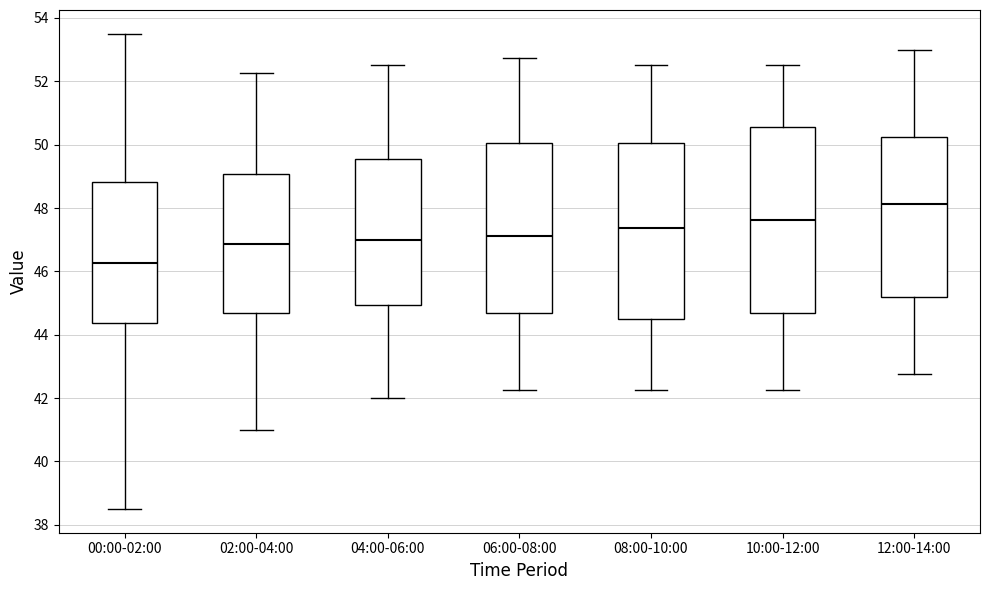

Reading left to right, read every box against the y-axis: the position of its median line, the range the box covers, and the ends of its whiskers. The values are not printed on the chart, so give them approximately, as read against the axis.

00:00-02:00: median 46.2, box 44.4 to 48.8, whiskers 38.6 to 53.6
02:00-04:00: median 46.8, box 44.6 to 49.0, whiskers 41.0 to 52.2
04:00-06:00: median 47.0, box 45.0 to 49.6, whiskers 42.0 to 52.6
06:00-08:00: median 47.2, box 44.6 to 50.0, whiskers 42.2 to 52.8
08:00-10:00: median 47.4, box 44.6 to 50.0, whiskers 42.2 to 52.6
10:00-12:00: median 47.6, box 44.6 to 50.6, whiskers 42.2 to 52.6
12:00-14:00: median 48.2, box 45.2 to 50.2, whiskers 42.8 to 53.0